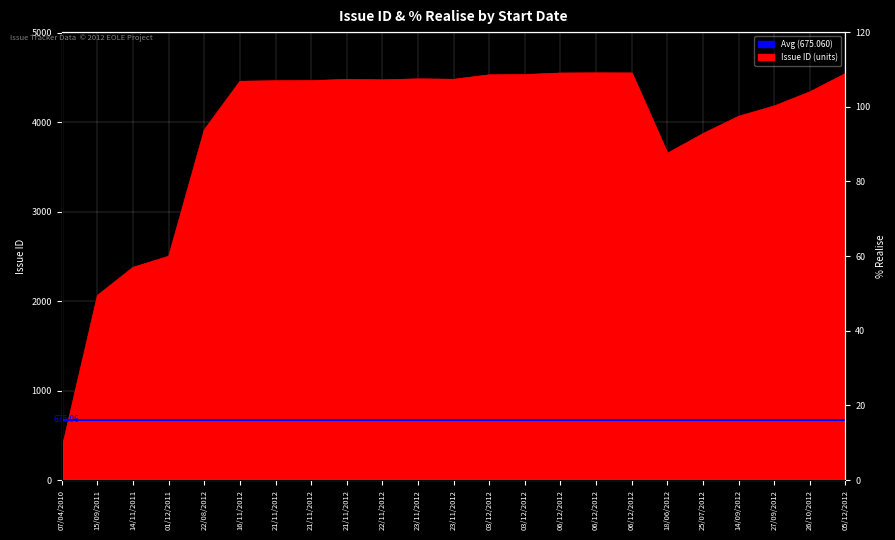

How many interior local peaks (higher than both neighbors) does the data have?

3